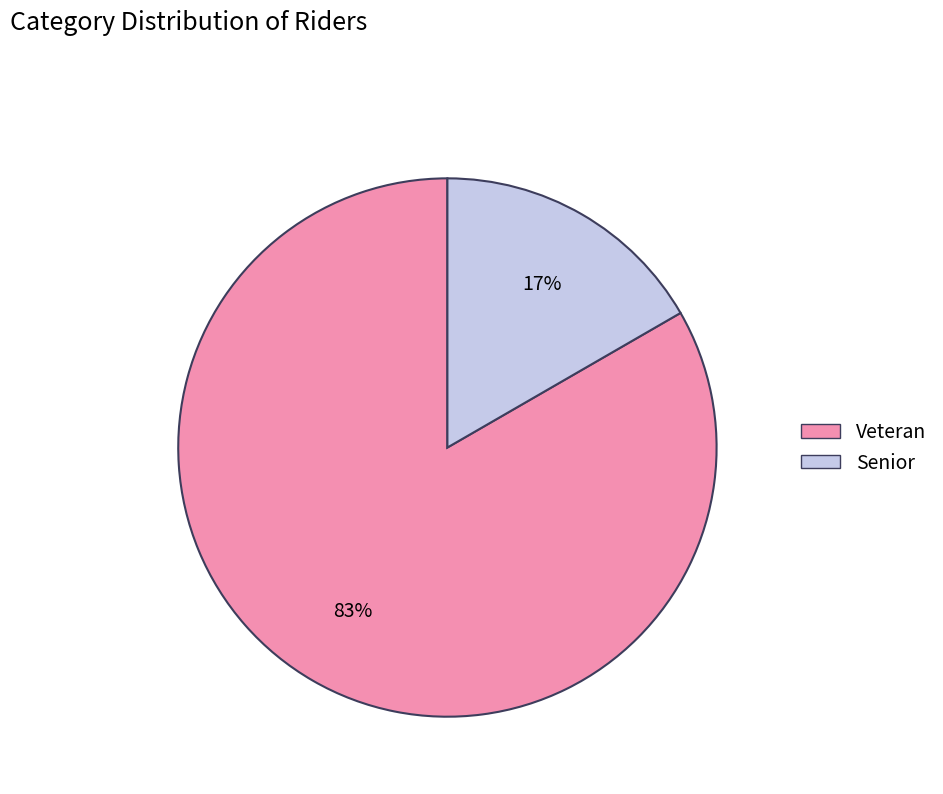

Do Veteran and Senior together represent more than half of the pie?

Yes